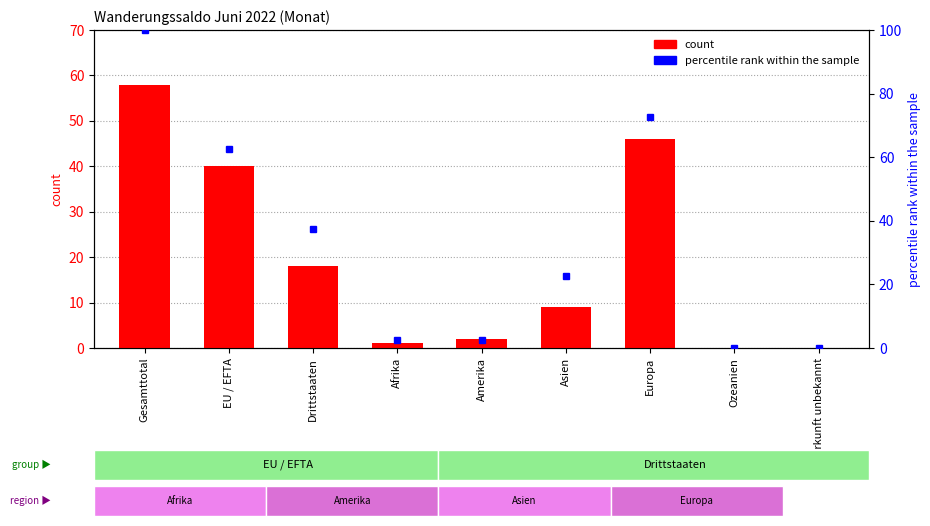

Which series has the widest spread of values?

percentile rank within the sample